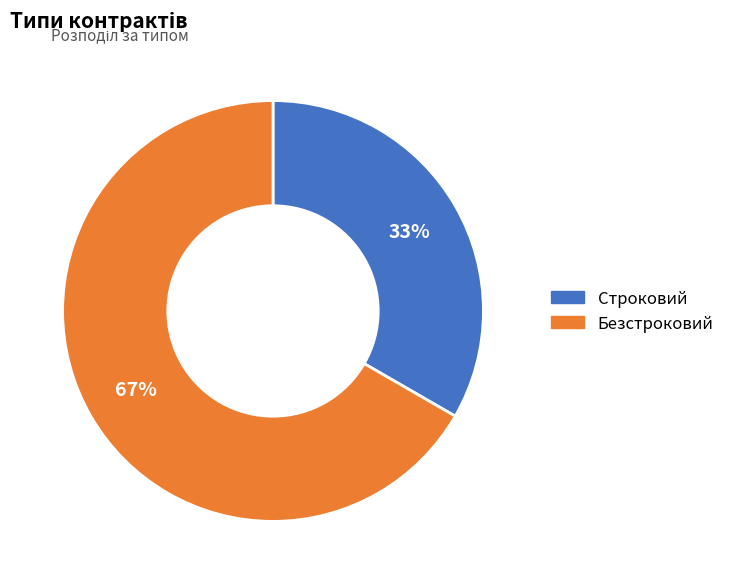

The Безстроковий slice represents 74% of the pie. True or false?

False